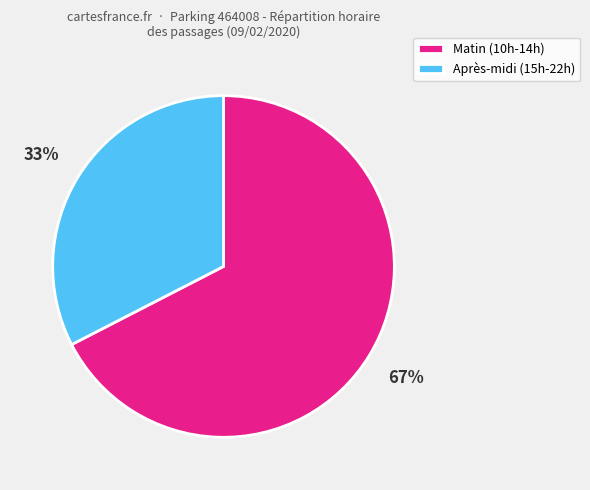

Is the sum of Matin (10h-14h) and Après-midi (15h-22h) greater than half?

Yes